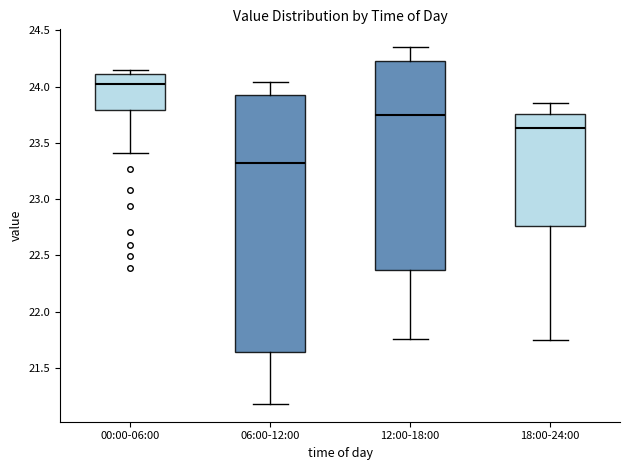

Reading left to right, read every box against the y-axis: the position of its median line, the range the box covers, and the ends of its whiskers. The values are not printed on the chart, so give them approximately, as read against the axis.

00:00-06:00: median 24.05, box 23.80 to 24.10, whiskers 23.40 to 24.15
06:00-12:00: median 23.35, box 21.65 to 23.95, whiskers 21.20 to 24.05
12:00-18:00: median 23.75, box 22.35 to 24.25, whiskers 21.75 to 24.35
18:00-24:00: median 23.65, box 22.75 to 23.75, whiskers 21.75 to 23.85